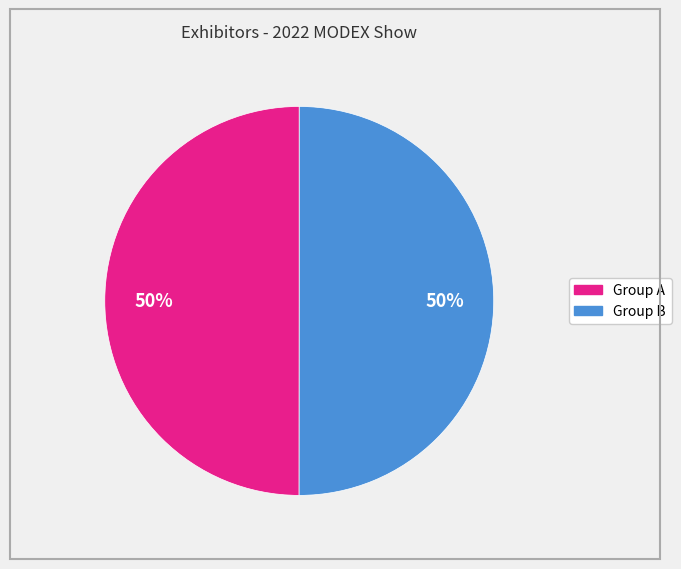

To the nearest percent, what is the average slice percentage?

50%